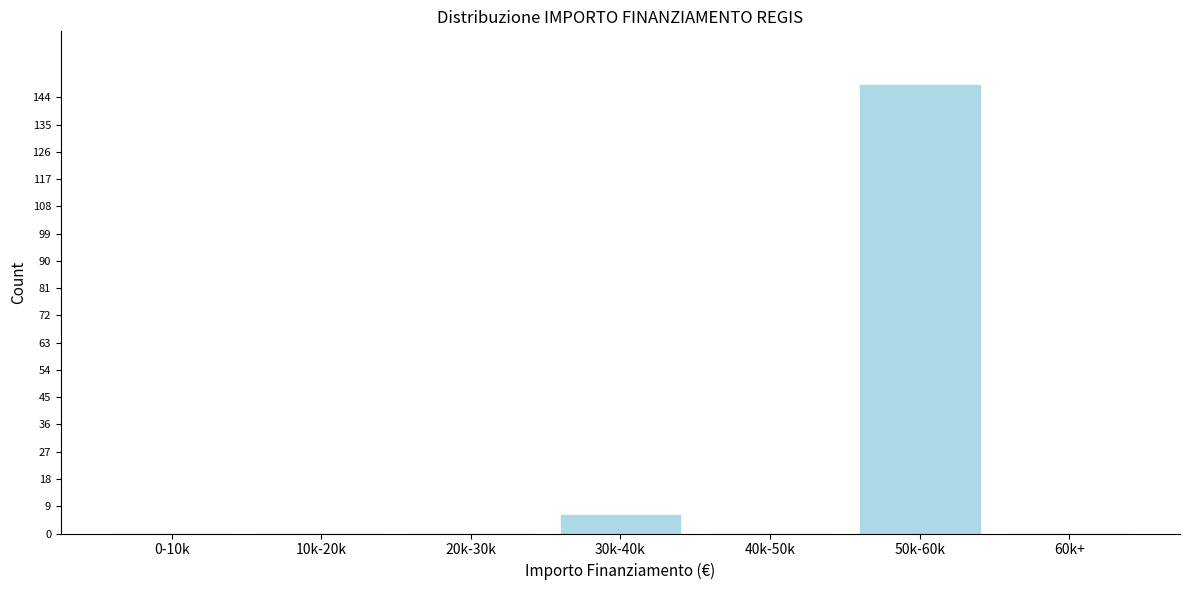

Reading left to right, what are all the values shown in this chart?

0-10k=0	10k-20k=0	20k-30k=0	30k-40k=6	40k-50k=0	50k-60k=148	60k+=0